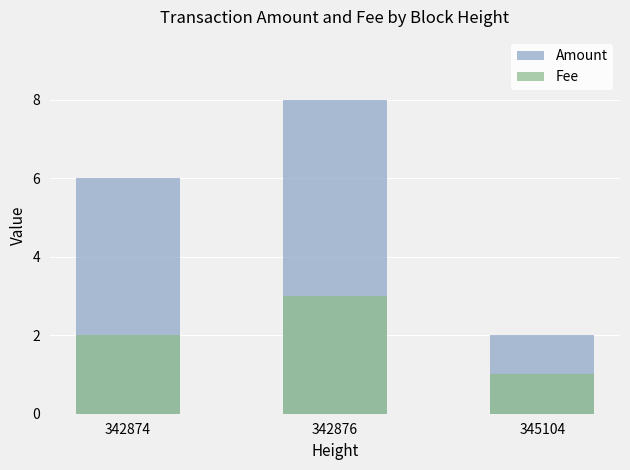

At which category is the sum across all series the highest?

342876